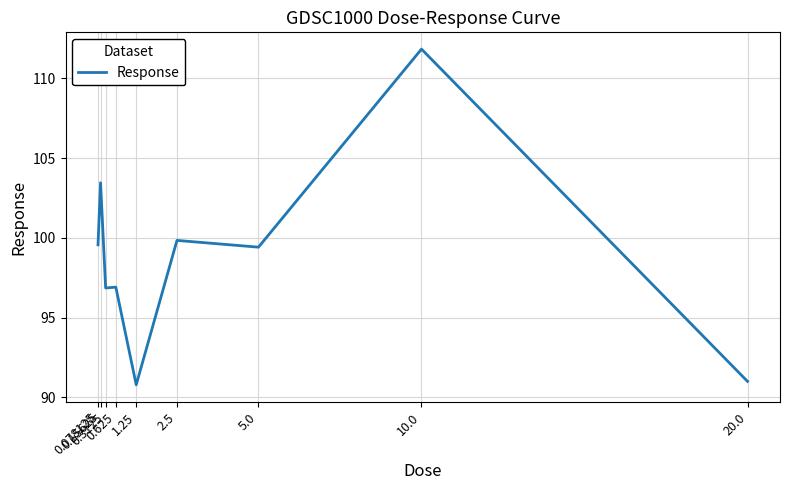

What is the difference between the second highest and minimum values?

12.7